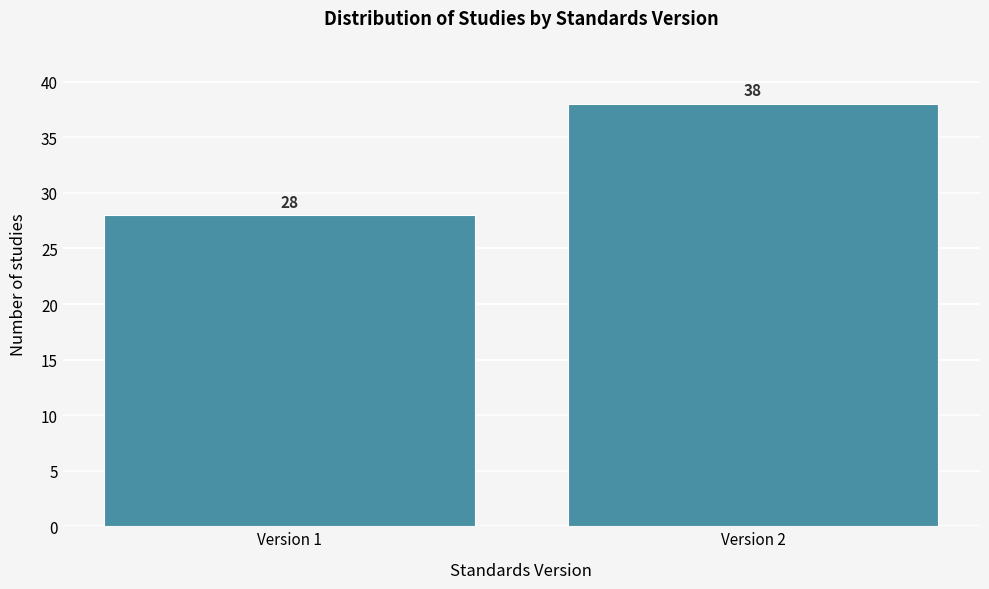

Reading left to right, extract all data points from this chart.

Version 1=28	Version 2=38